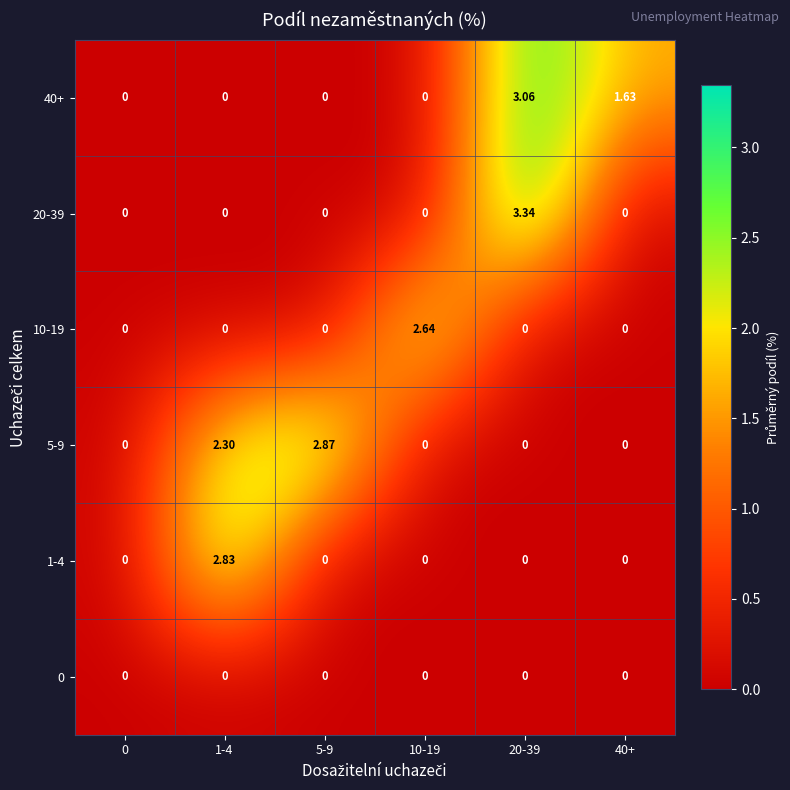

At which category is the sum across all series the highest?

20-39